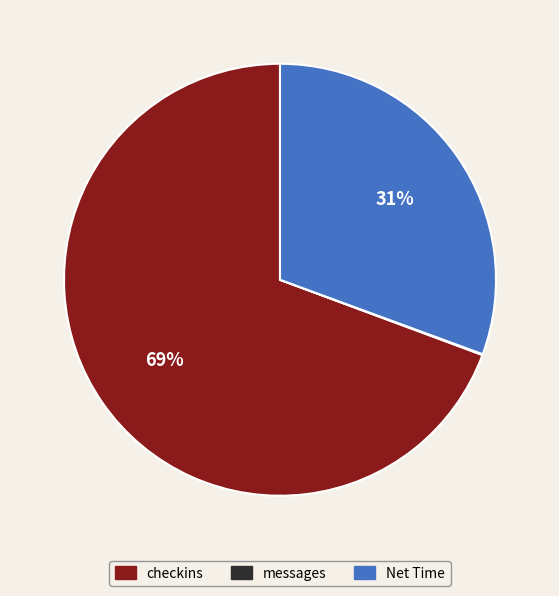

To the nearest percent, what portion does Net Time represent?

31%